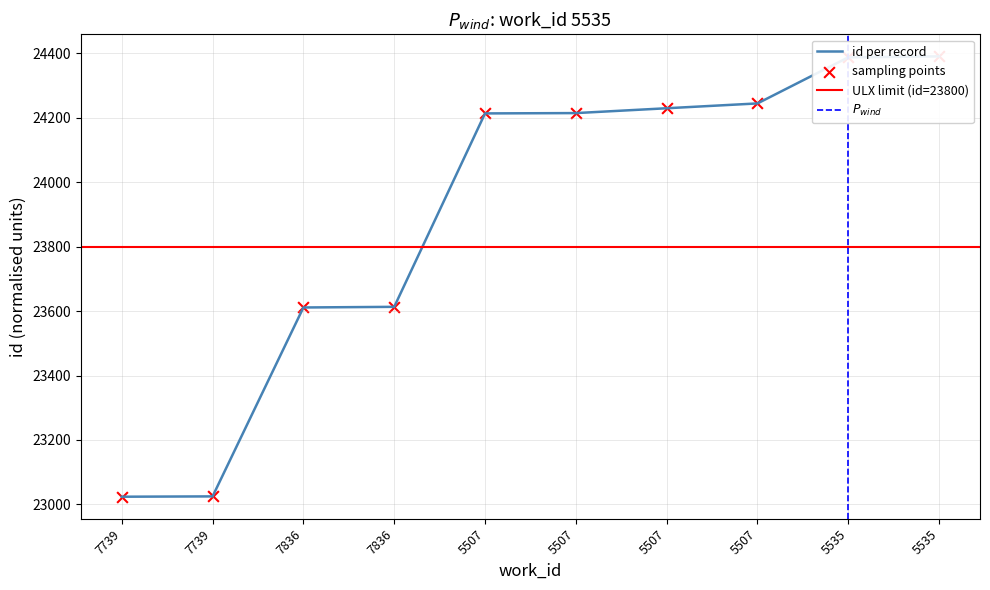

What is the change in value from 5507 to 5535?

+177